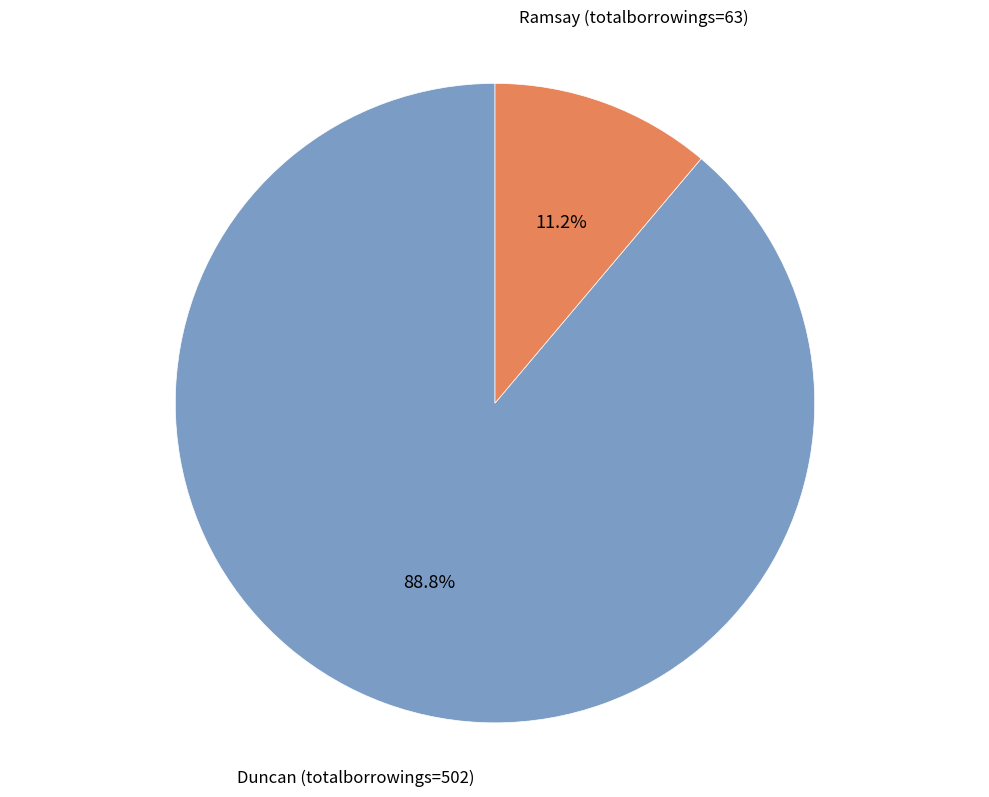

Which category accounts for the majority?

Duncan (totalborrowings=502)